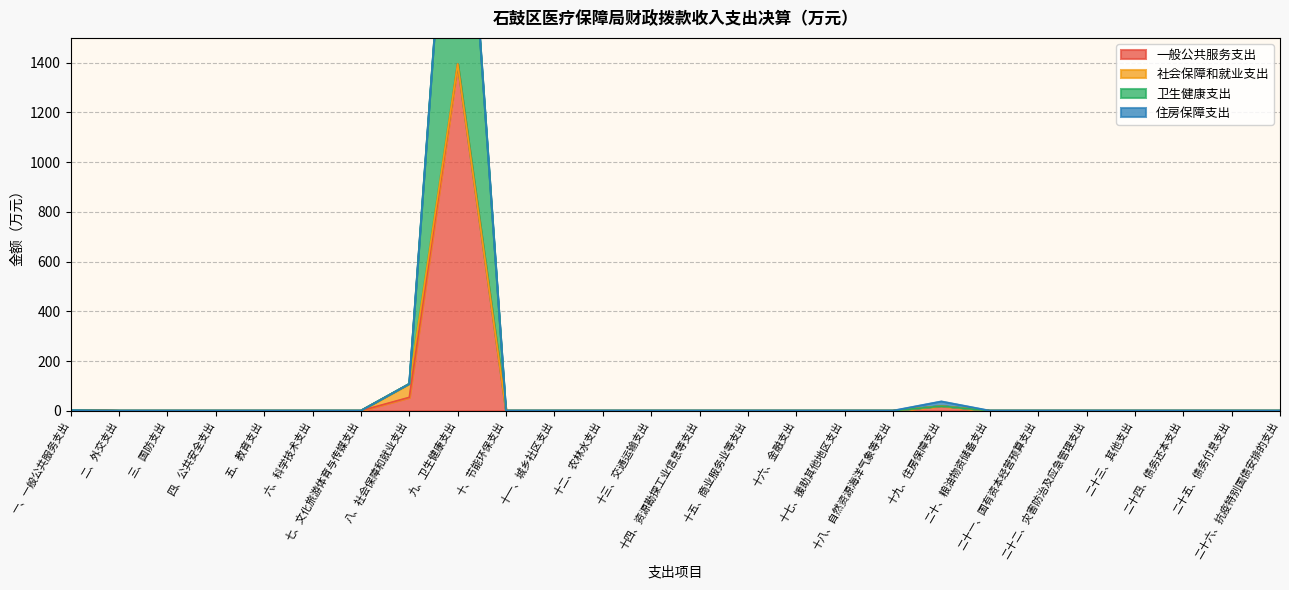

At which category is the sum across all series the highest?

九、卫生健康支出